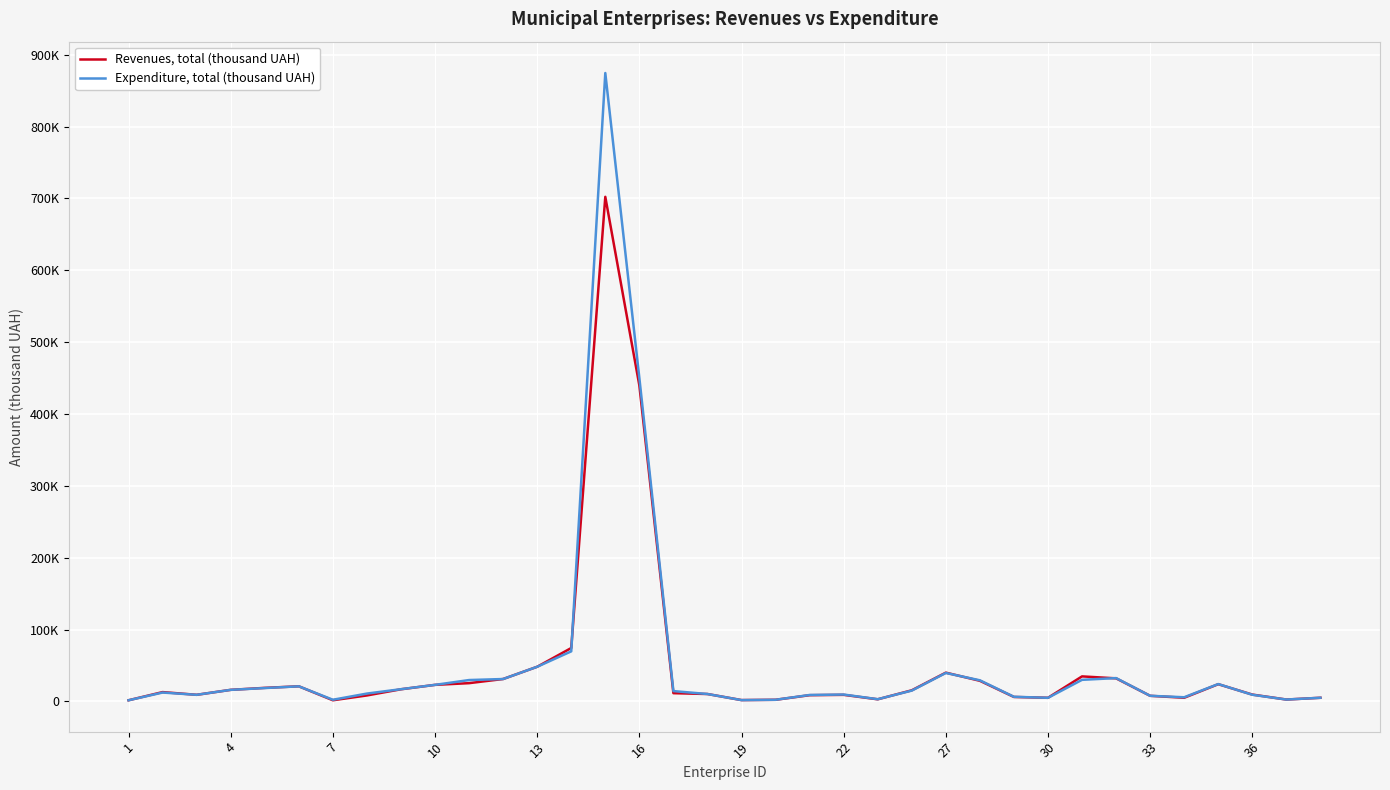

What are all the series names shown in the legend?

Revenues, total (thousand UAH), Expenditure, total (thousand UAH)